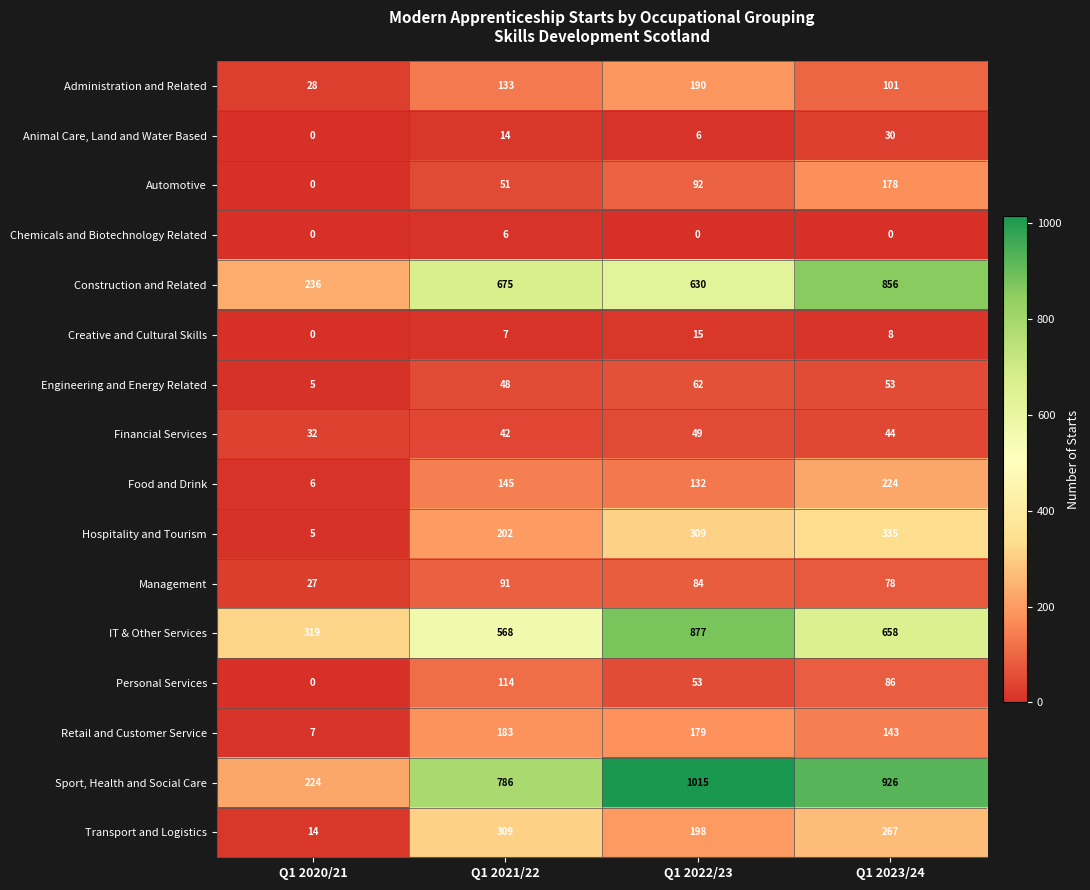

Which series has the largest total across all categories?

Sport, Health and Social Care